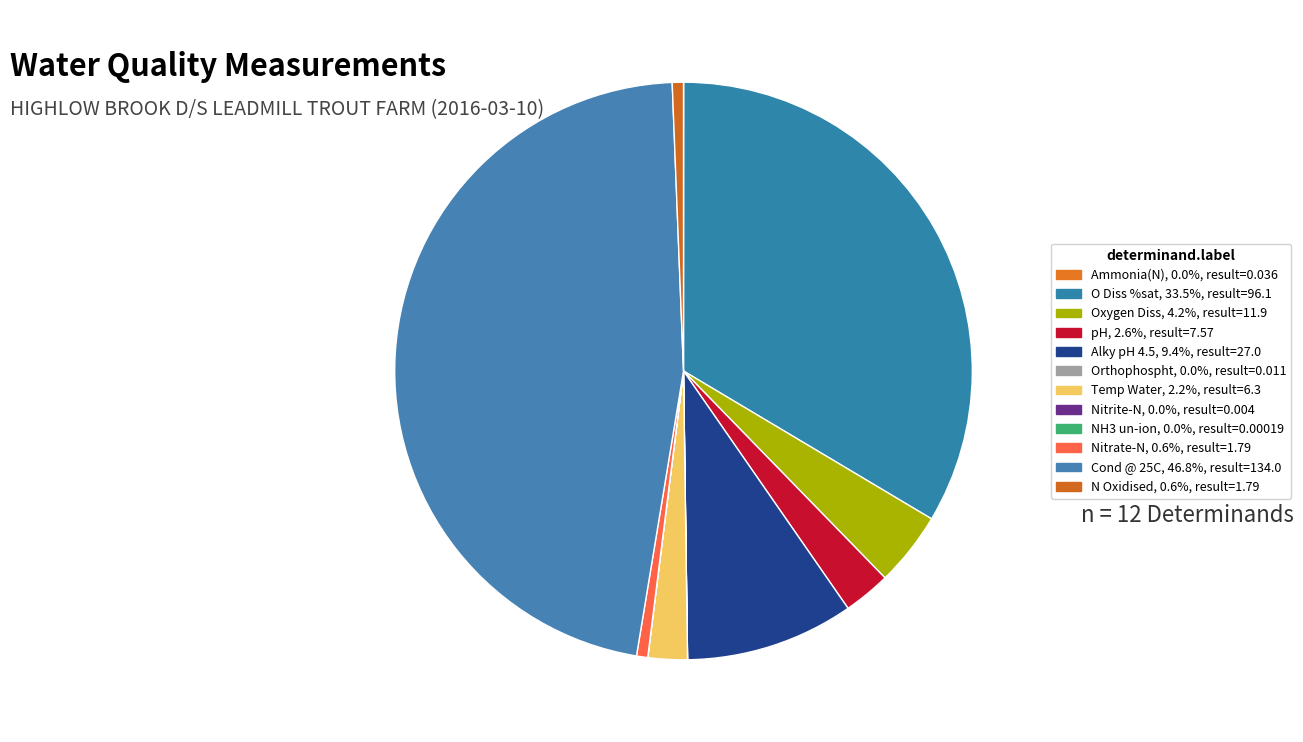

What percentage is the Oxygen Diss slice, to the nearest percent?

4%